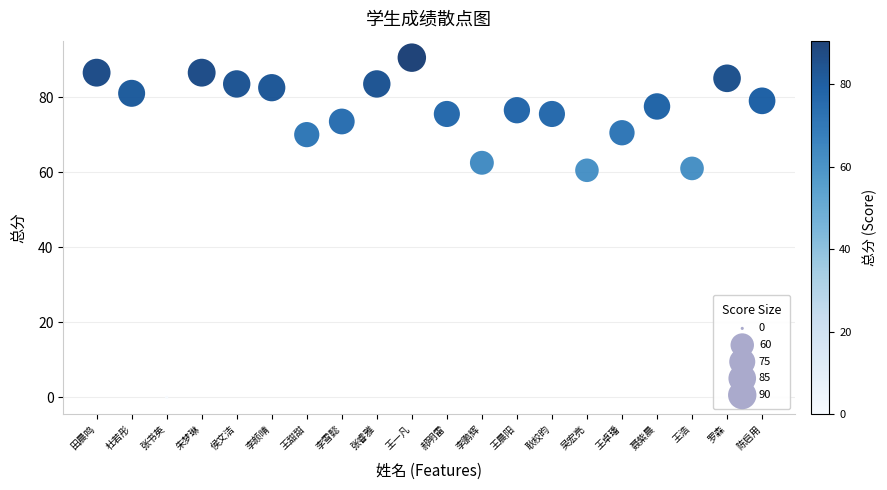

What is the range of Y values (max minus min)?

90.5